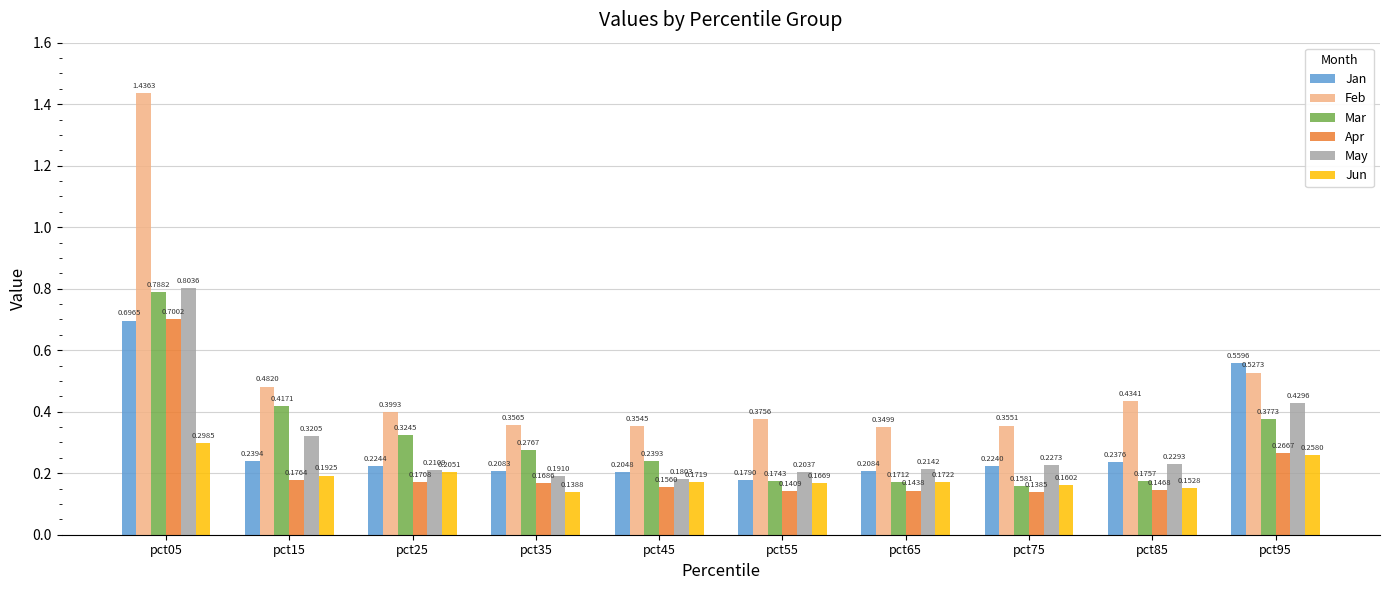

Which series has the largest total across all categories?

Feb